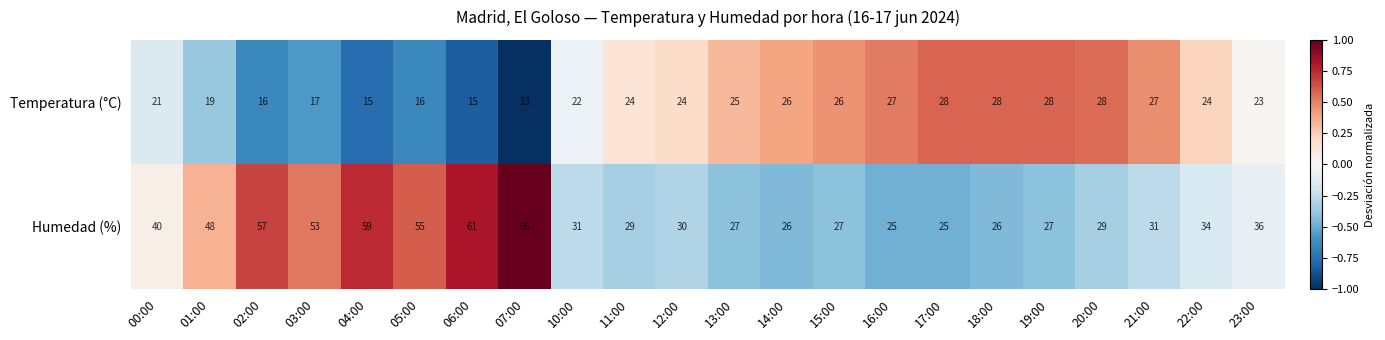

True or false: Temperatura (°C) has a value of 31 at 10:00.

False